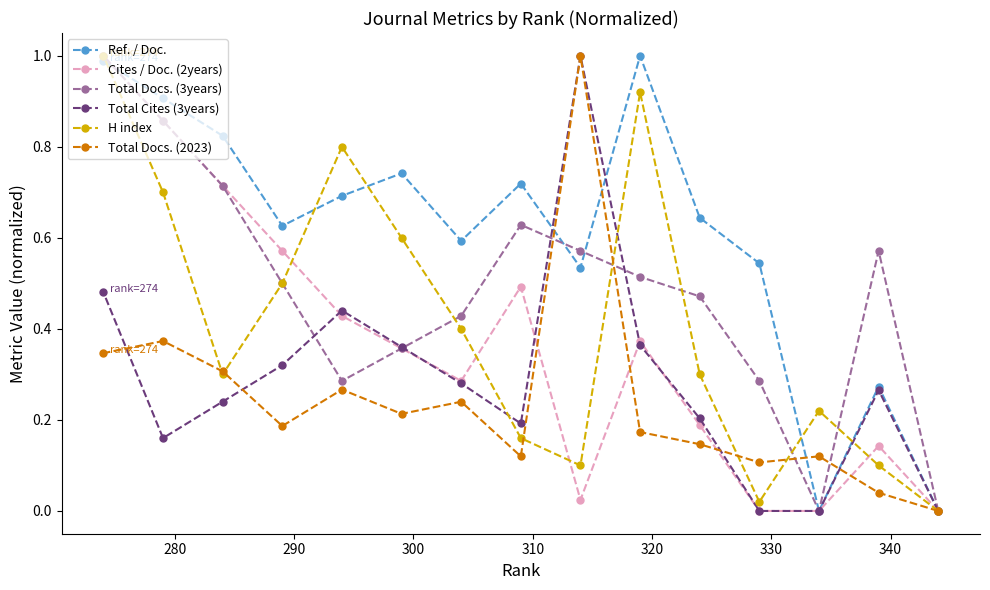

Which series has the largest total across all categories?

Ref. / Doc.